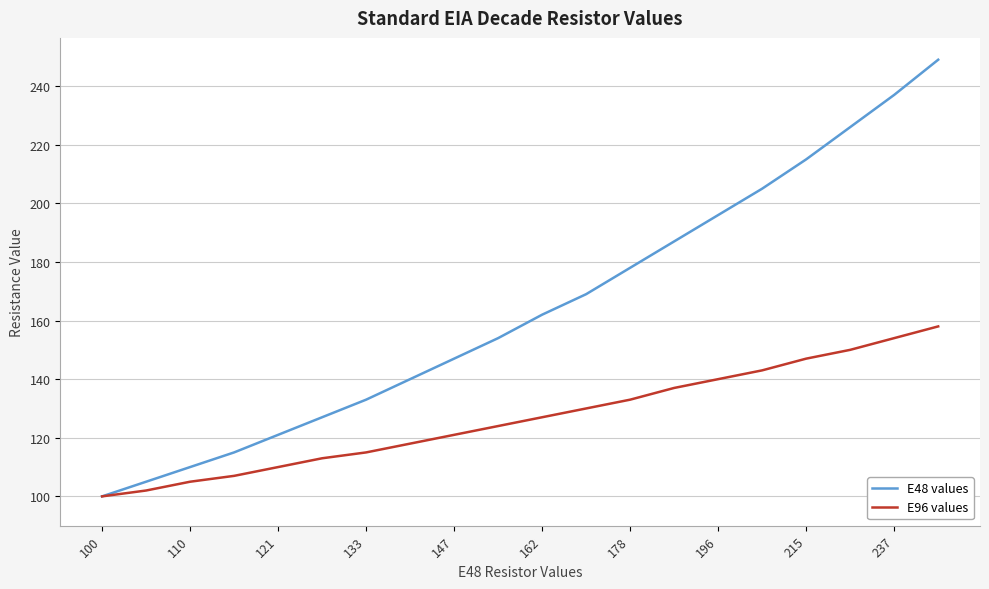

Which series has the largest range (max minus min)?

E48 values